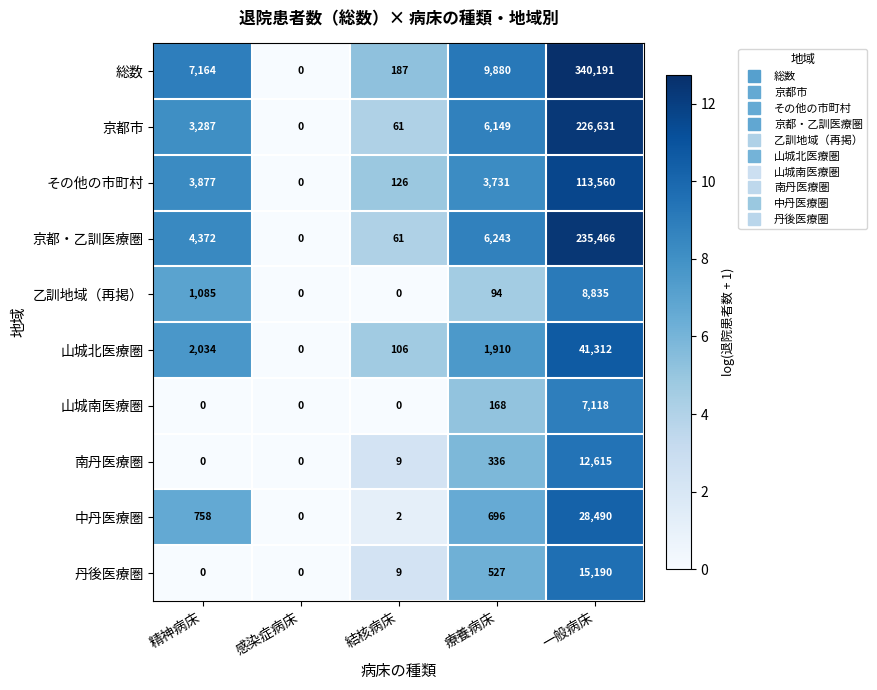

Where is 丹後医療圏 nearest to the value 7595?

療養病床